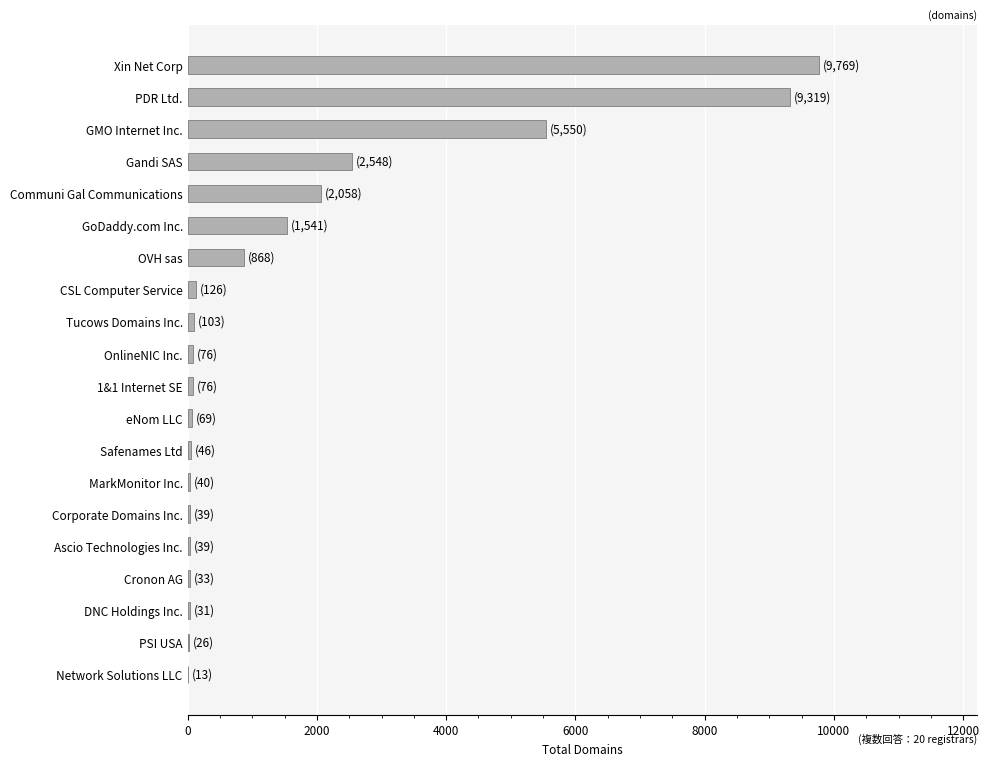

Which has a higher value, GMO Internet Inc. or Ascio Technologies Inc.?

GMO Internet Inc.